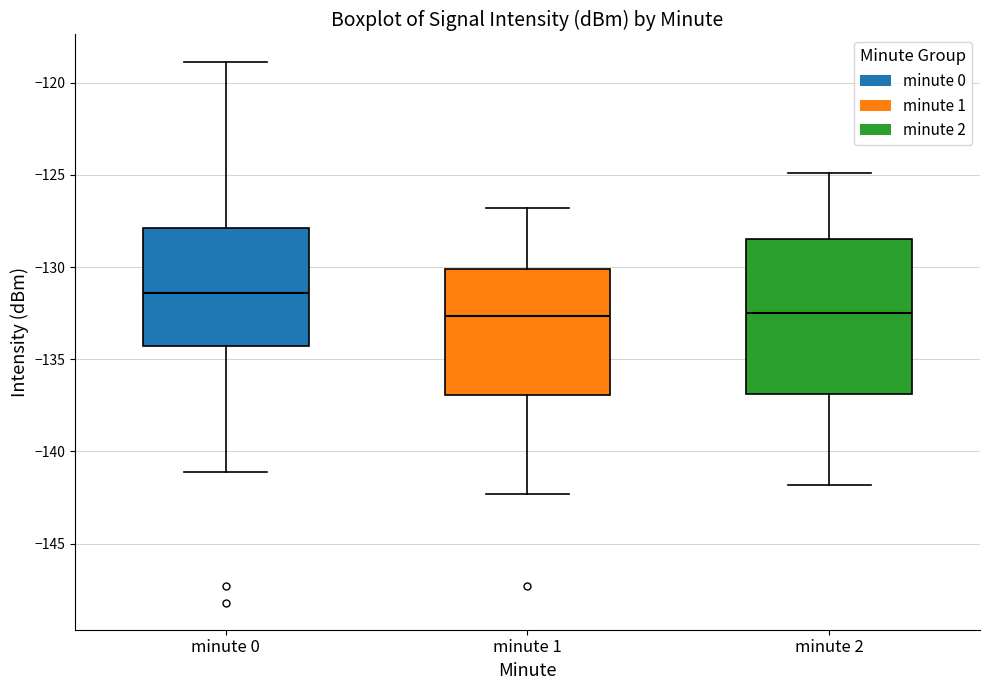

Where does the median line of the box for minute 0 sit on the y-axis? The values are not printed on the chart, so give them approximately, as read against the axis.

-131.5